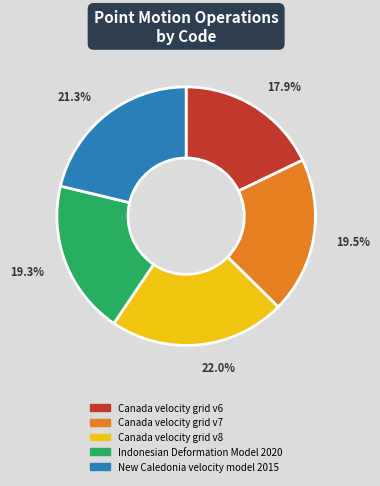

To the nearest percent, what is the difference between the Indonesian Deformation Model 2020 and Canada velocity grid v8 slice percentages?

3%